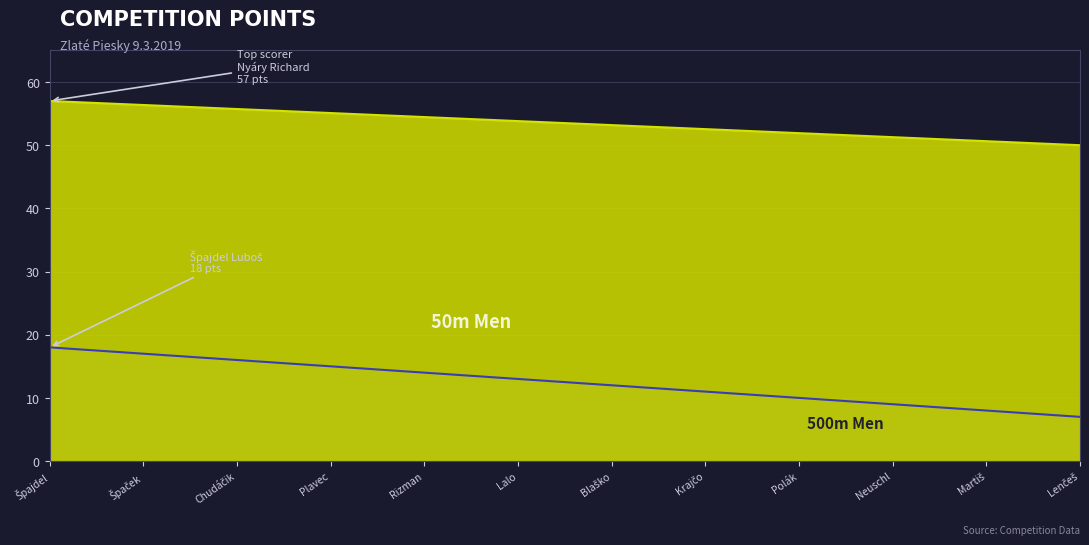

What is the label of the 4th point from the right?

Polák